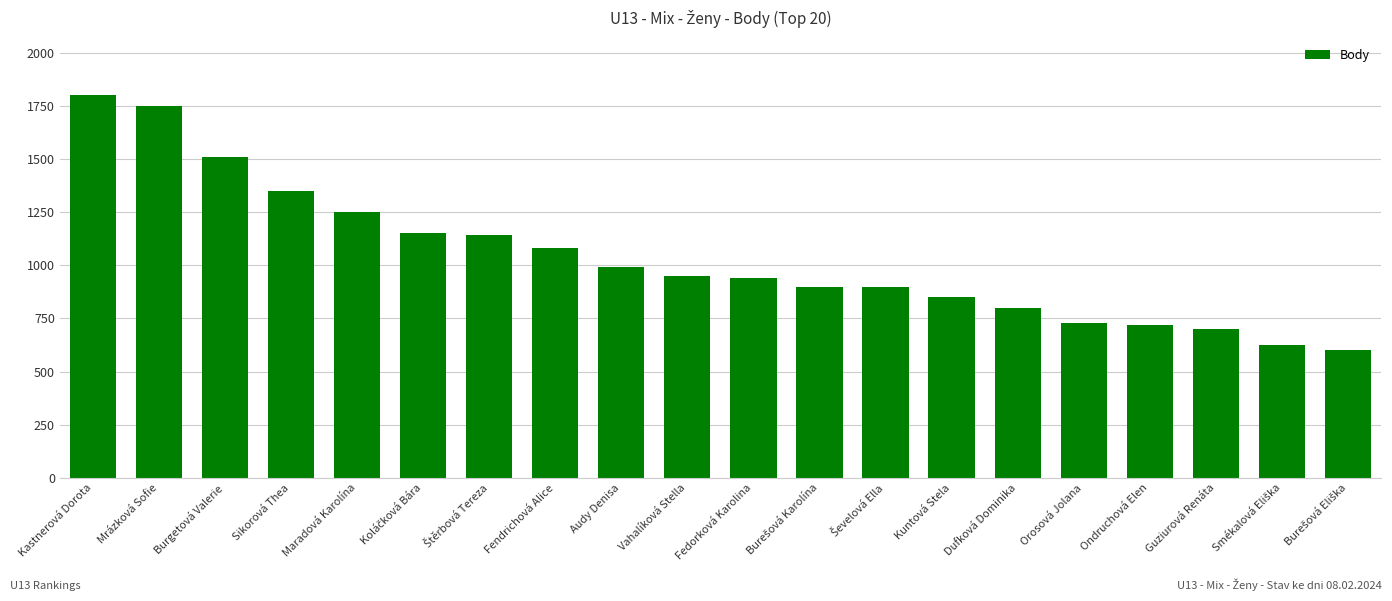

Which category has the highest value across all series?

Kastnerová Dorota